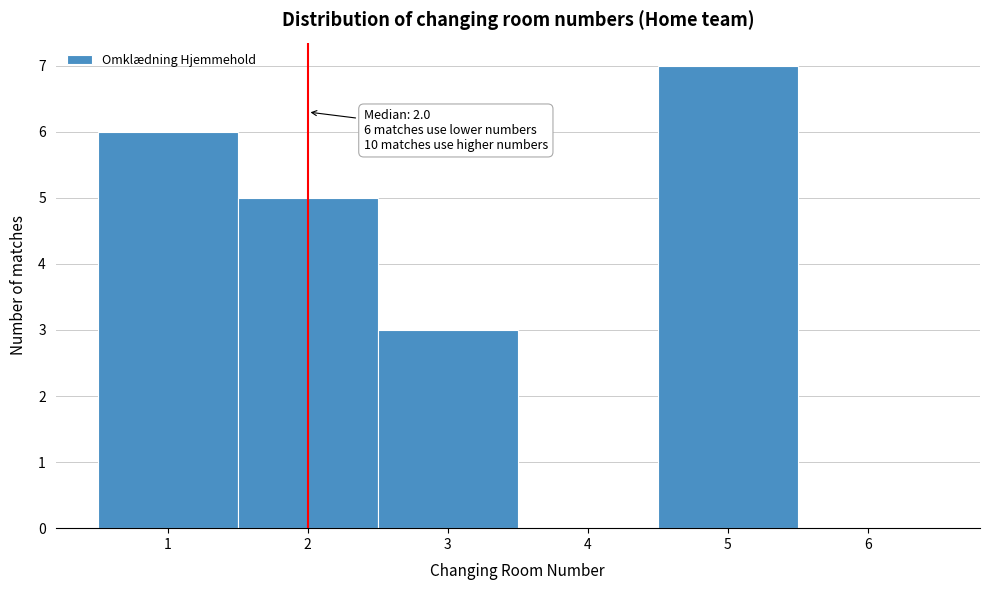

Which range on the x-axis has the tallest bar?

4.5 to 5.5